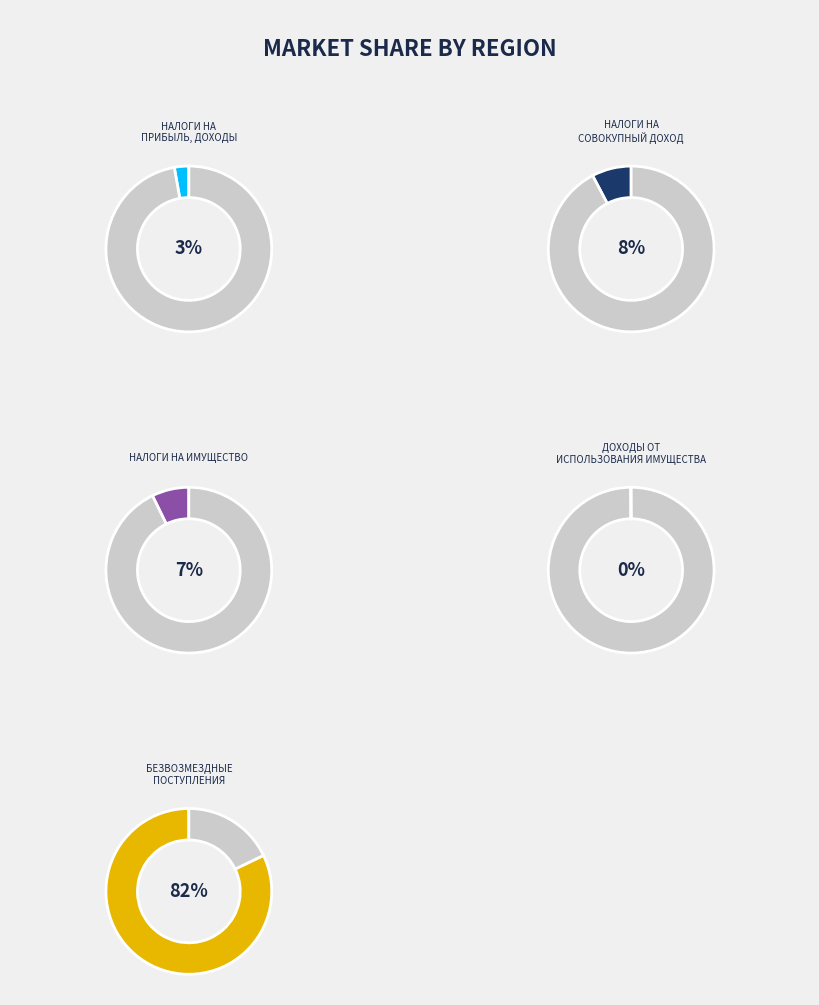

How many slices are in this pie chart?

5